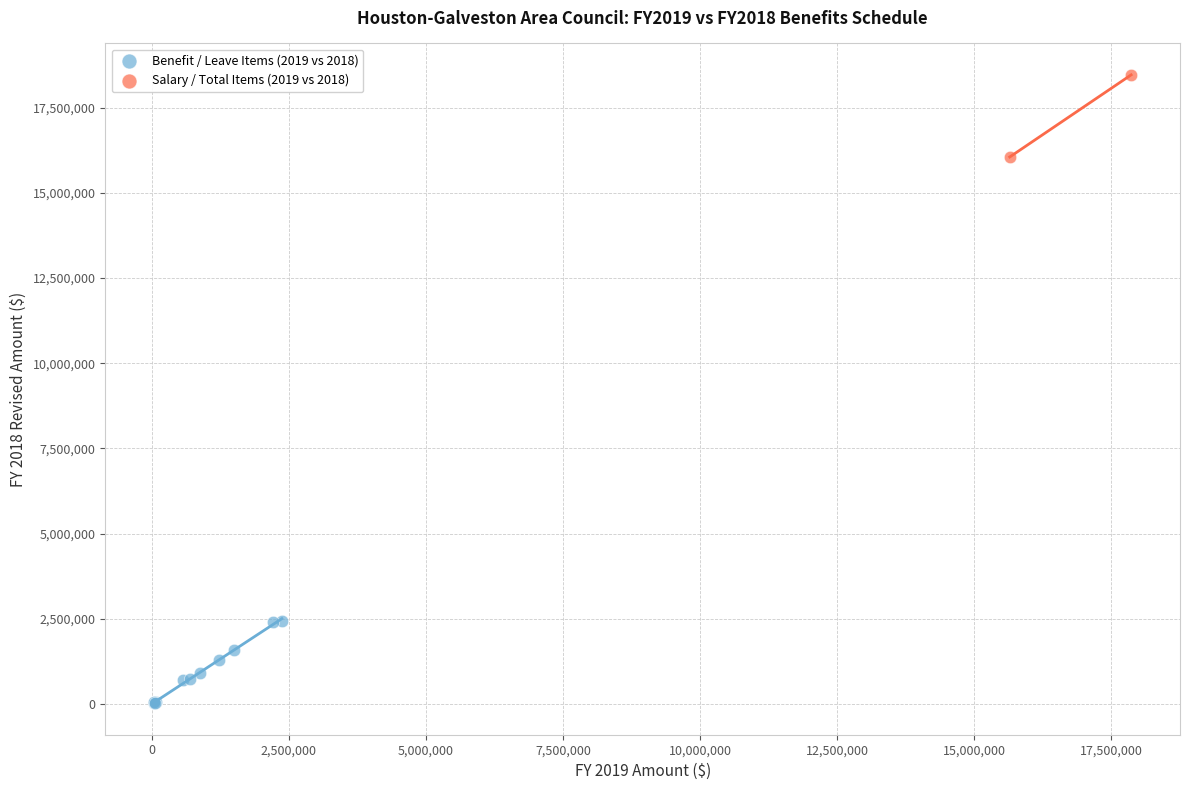

Which series reaches the maximum Y coordinate?

Salary / Total Items (2019 vs 2018)